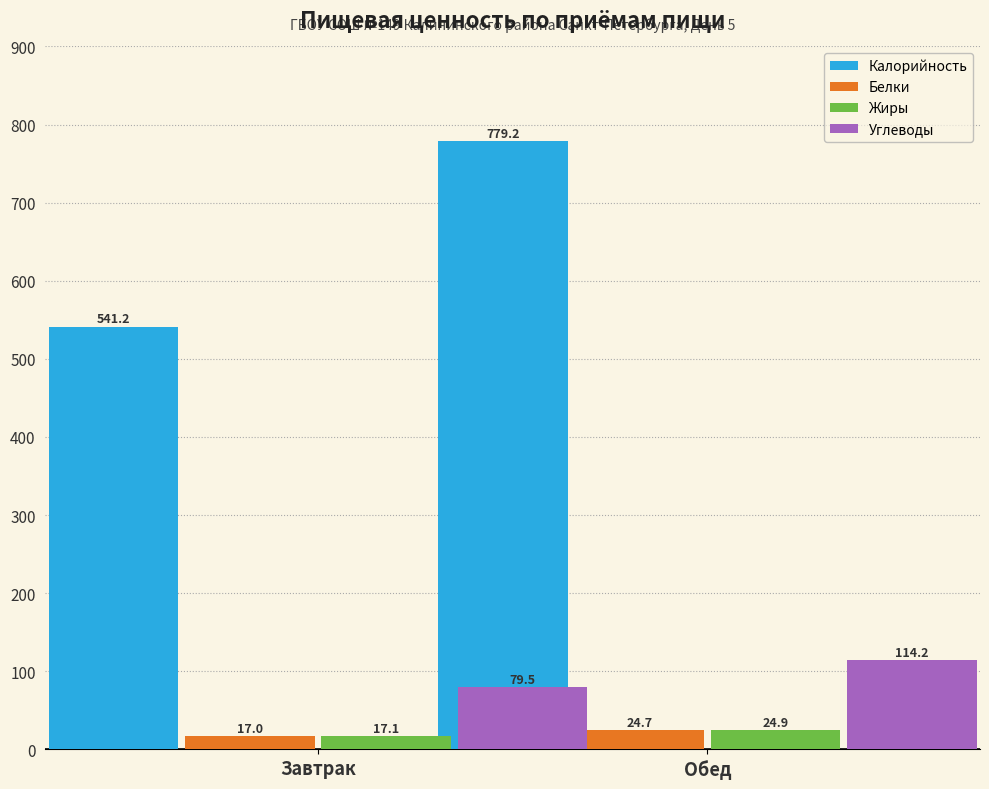

At which label does Белки reach its minimum?

Завтрак